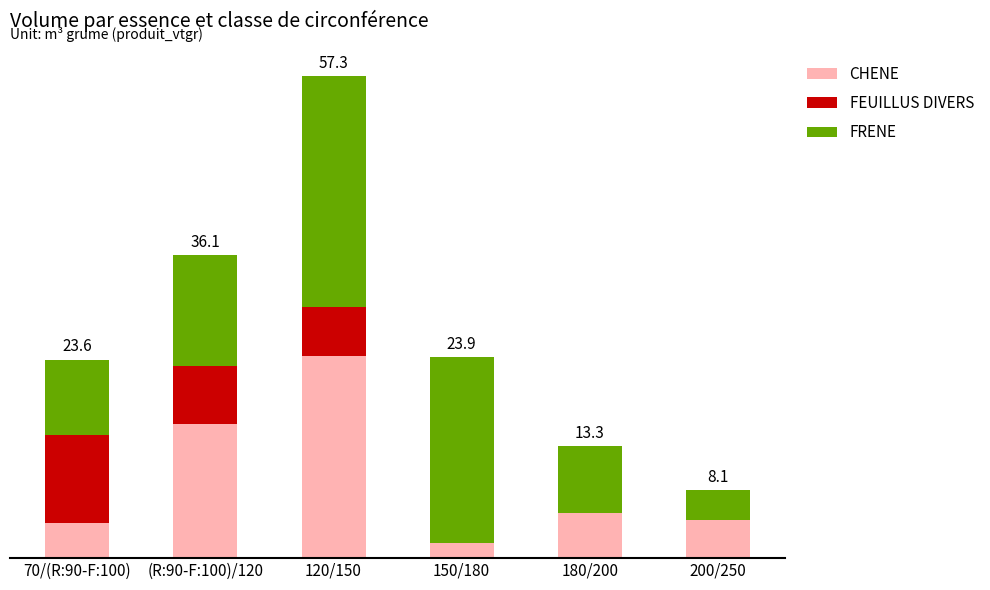

Does the chart contain stacked bars?

Yes